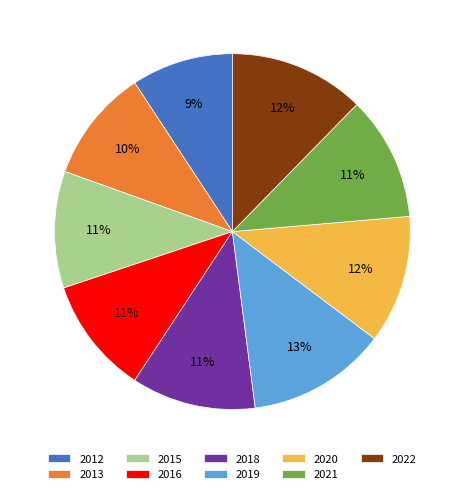

Approximately how many times larger is the value at 2022 compared to 2018?

1.1